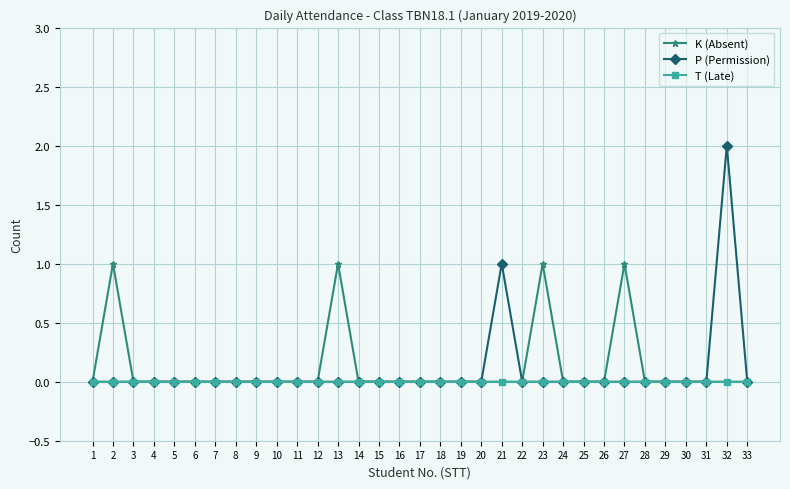

What is the difference between the maximum and minimum values in the P (Permission) series?

2